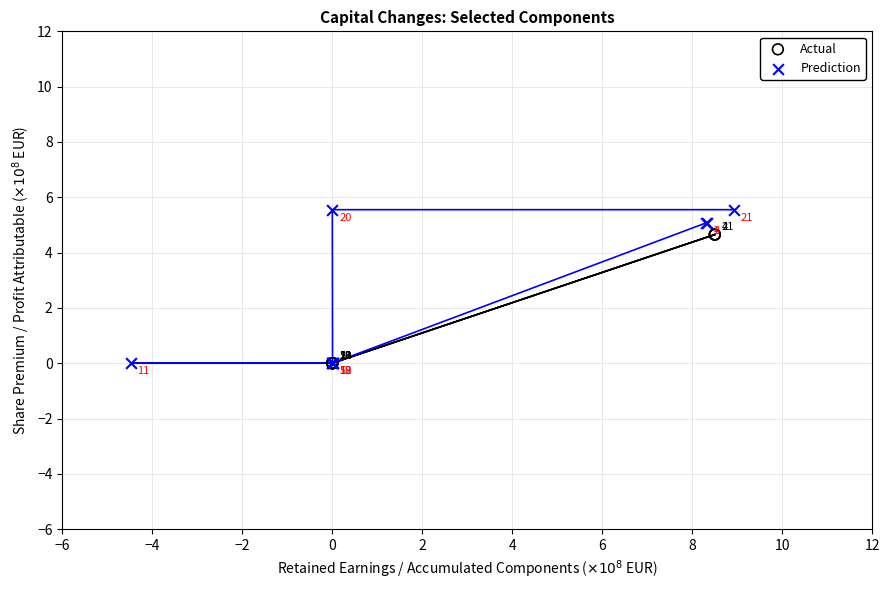

What are all the series names shown in the legend?

Actual, Prediction